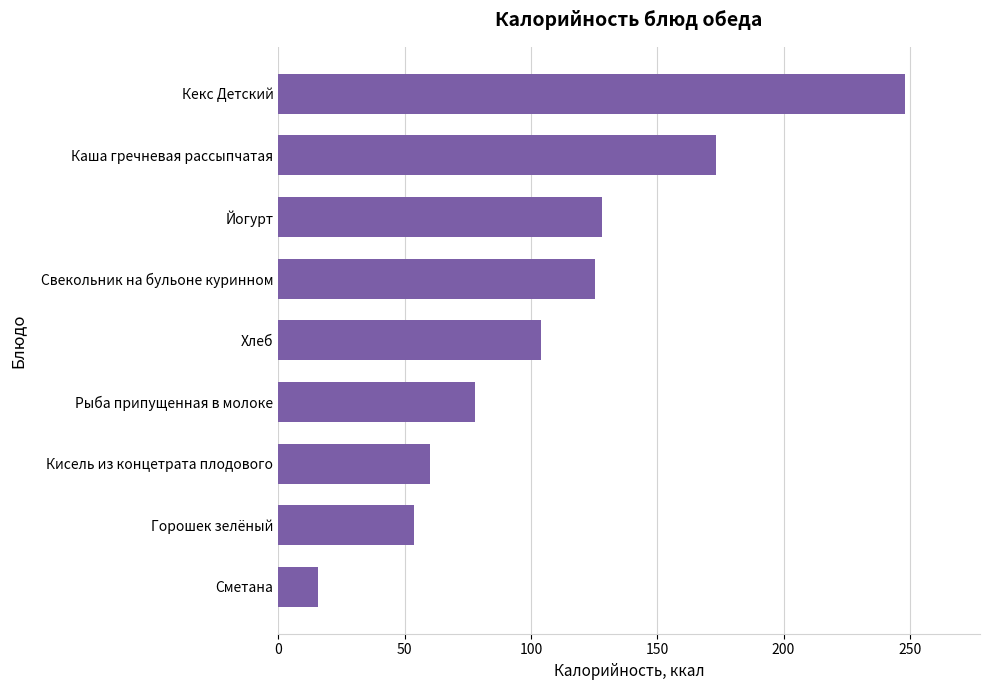

At which label is the value closest to 131?

Йогурт